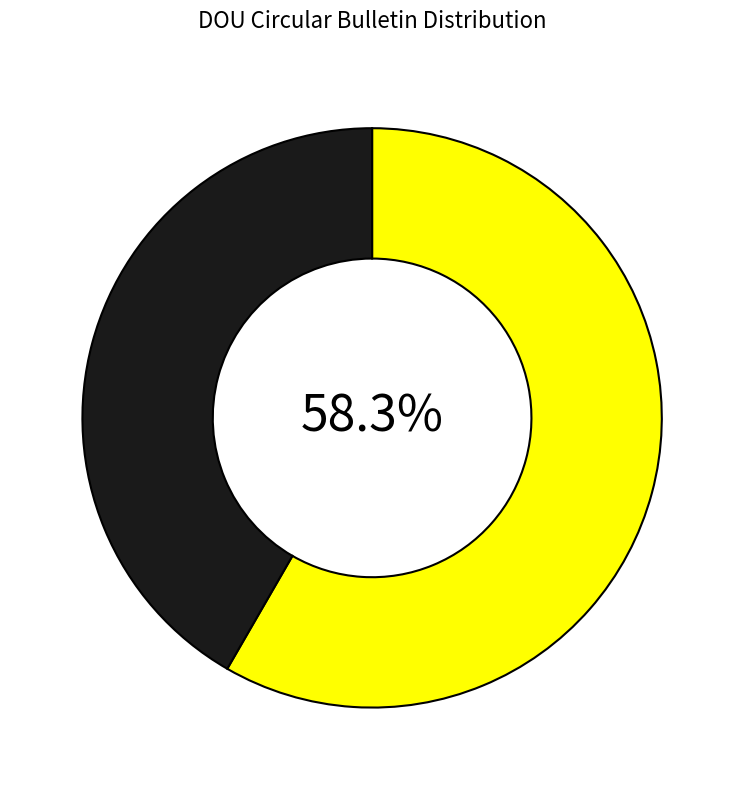

How many segments does this pie chart have?

2